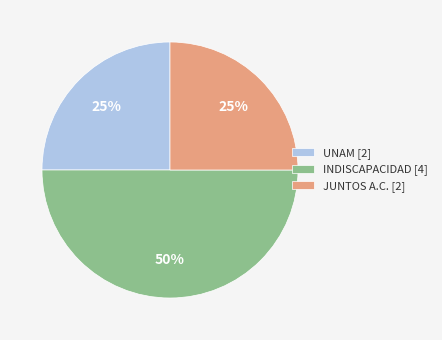

Is JUNTOS A.C. [2] the majority of the pie?

No